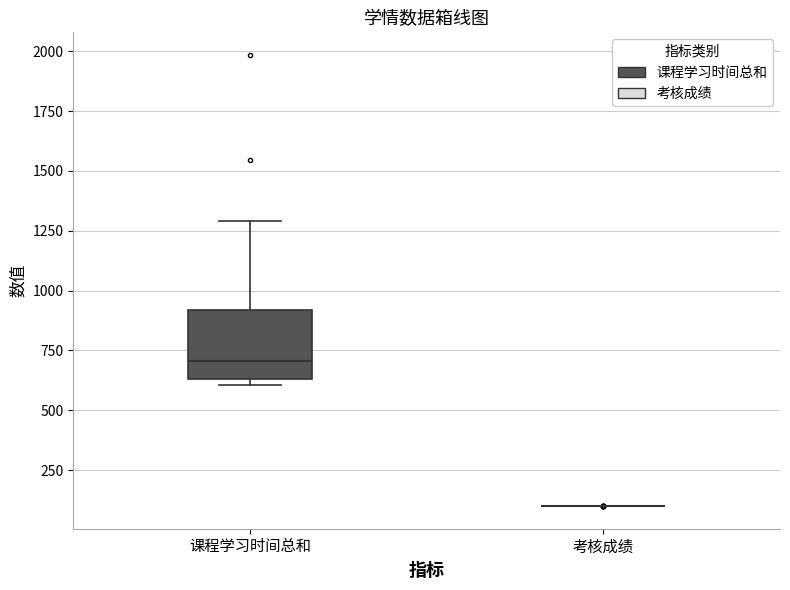

Reading left to right, read every box against the y-axis: the position of its median line, the range the box covers, and the ends of its whiskers. The values are not printed on the chart, so give them approximately, as read against the axis.

课程学习时间总和: median 700, box 650 to 900, whiskers 600 to 1300
考核成绩: box collapsed to a line at 100, whiskers 100 to 100